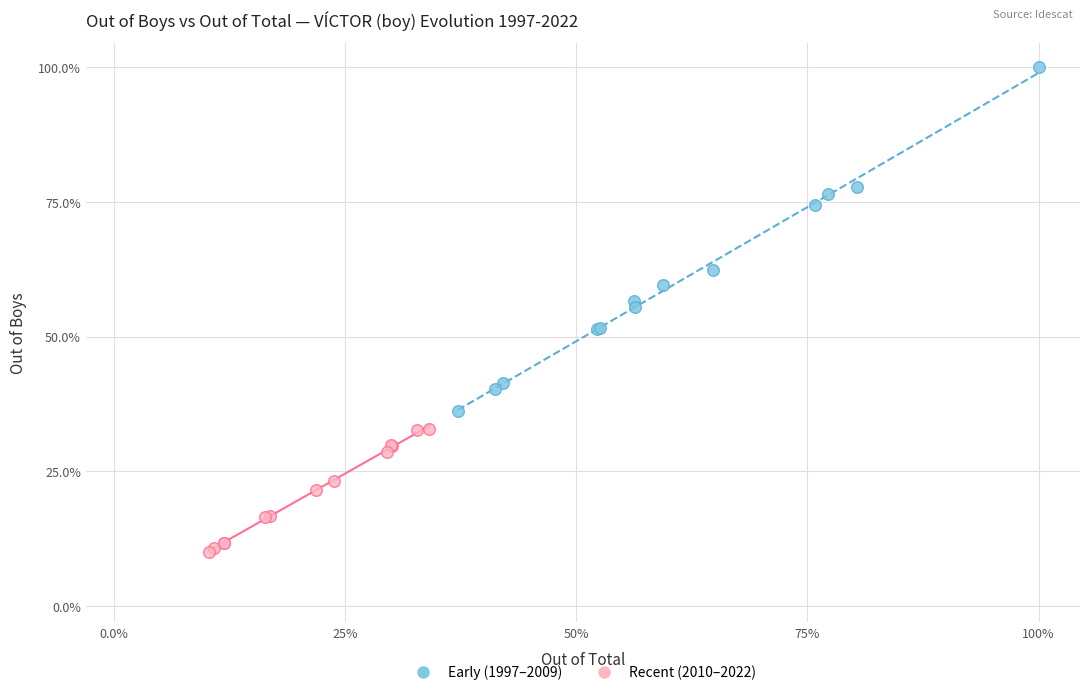

What are all the series names shown in the legend?

Early (1997–2009), Recent (2010–2022)